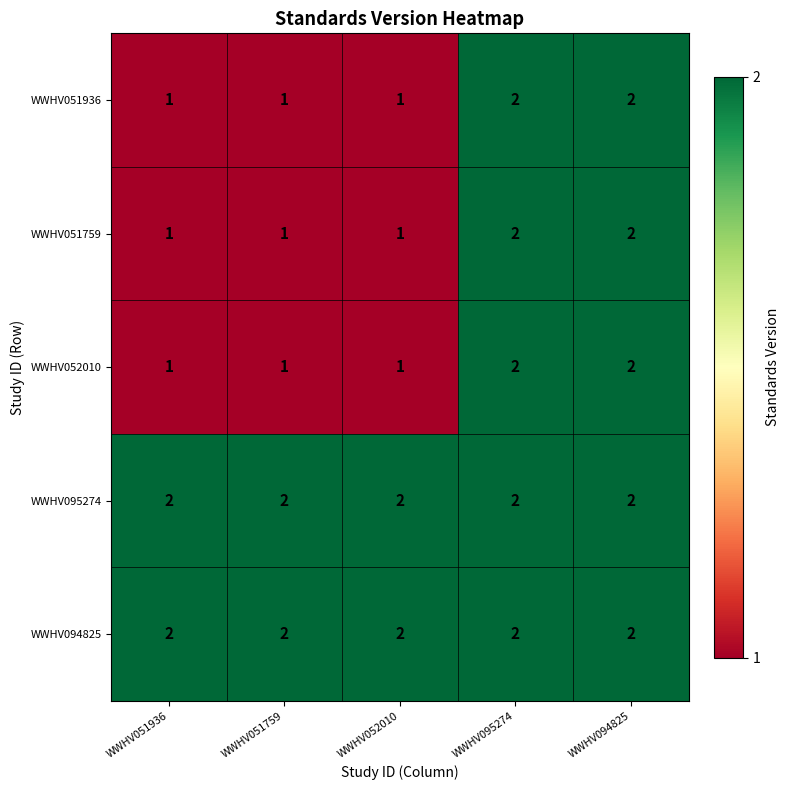

What is the total value across all series at WWHV051936?

7